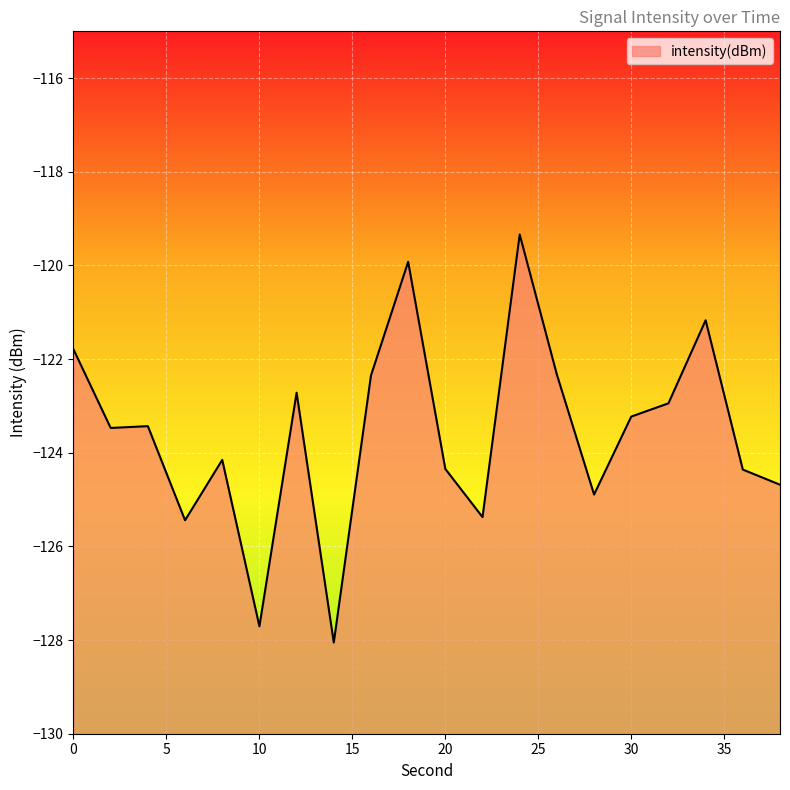

What is the value of the 20th point from the left?

-124.7